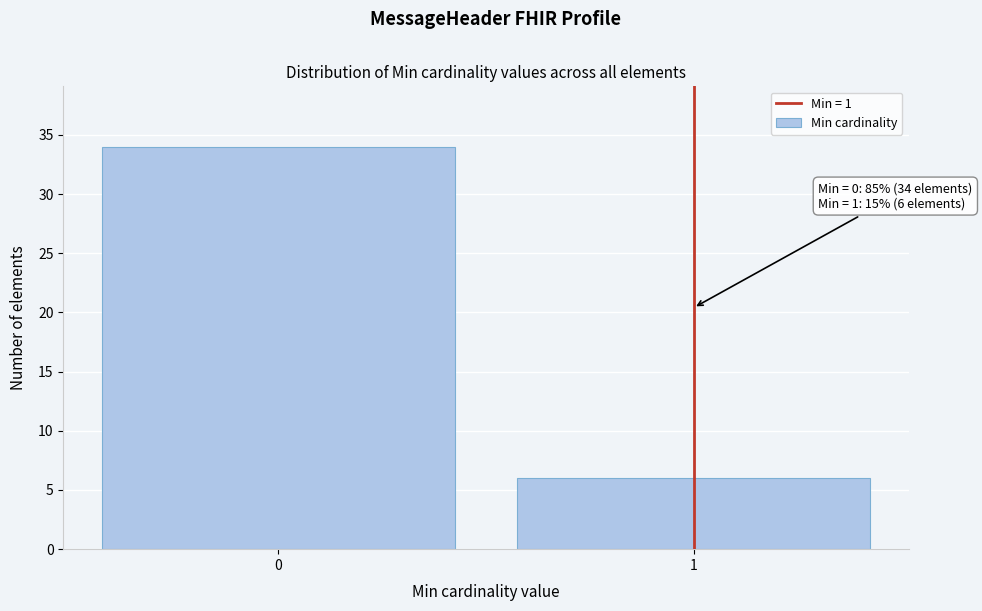

Reading left to right, list all the values displayed in this chart.

0=34	1=6